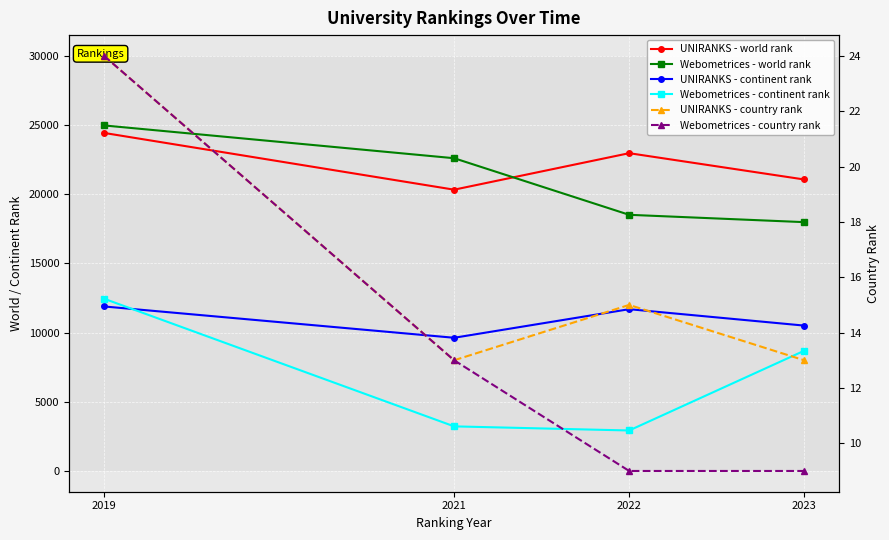

How many series are shown in this chart?

6